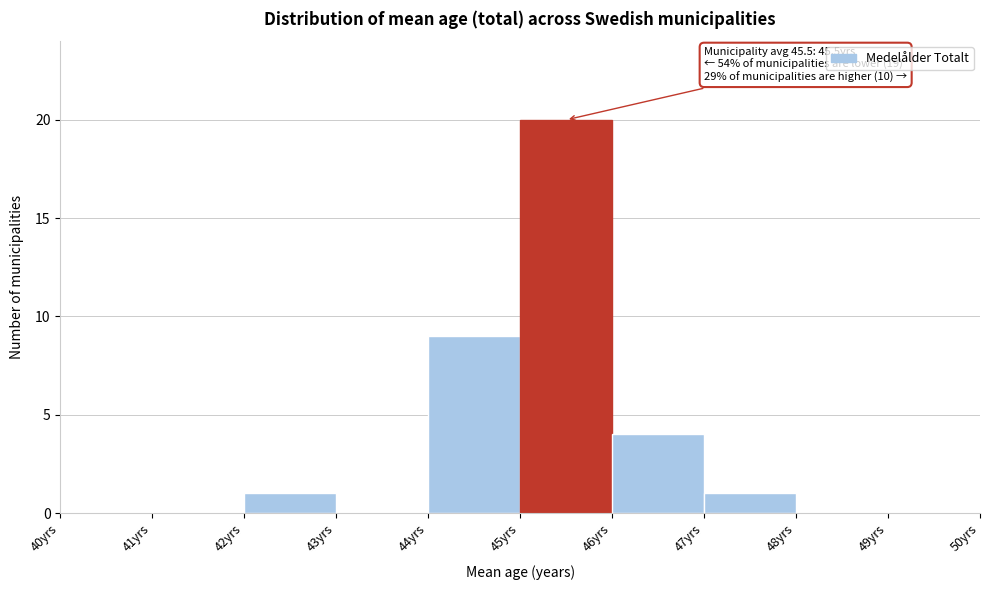

Which range on the x-axis has the tallest bar?

45 to 46